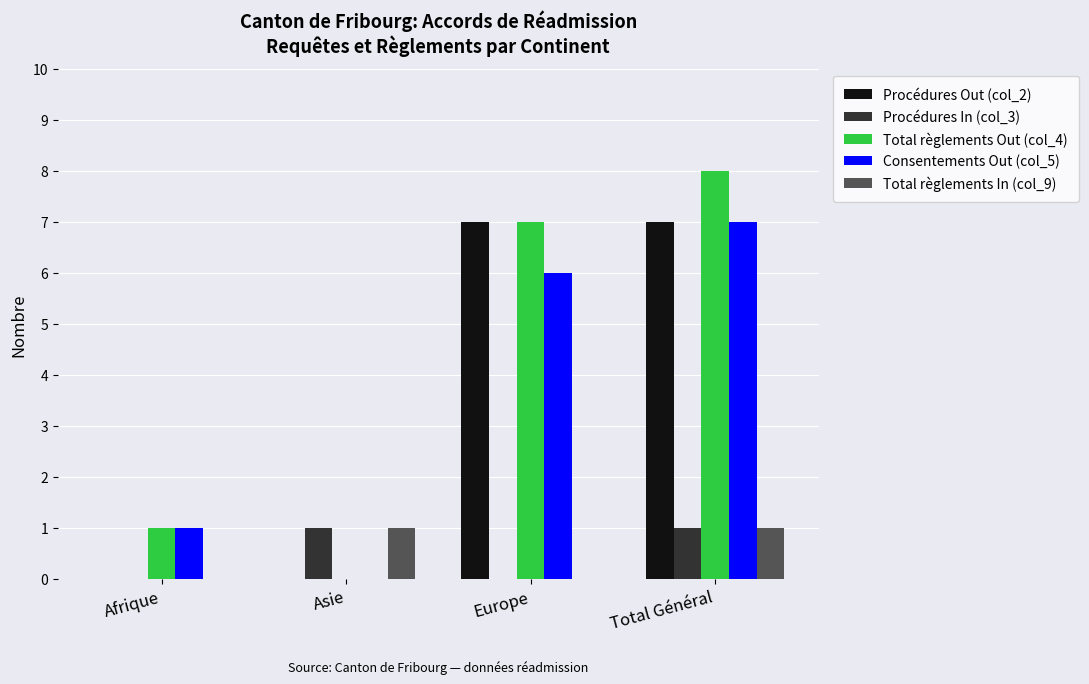

What is the greatest value displayed?

8